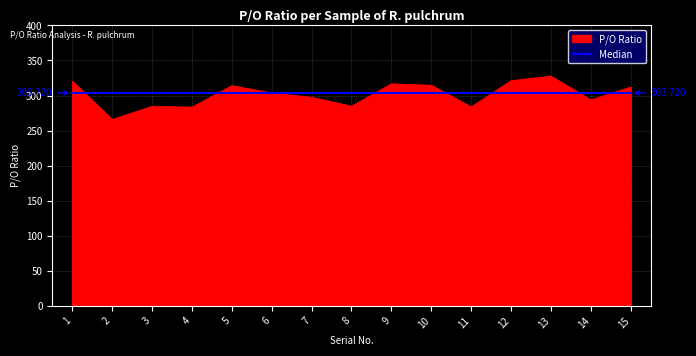

At 3, list the series in order from largest to smallest.

Median, P/O Ratio